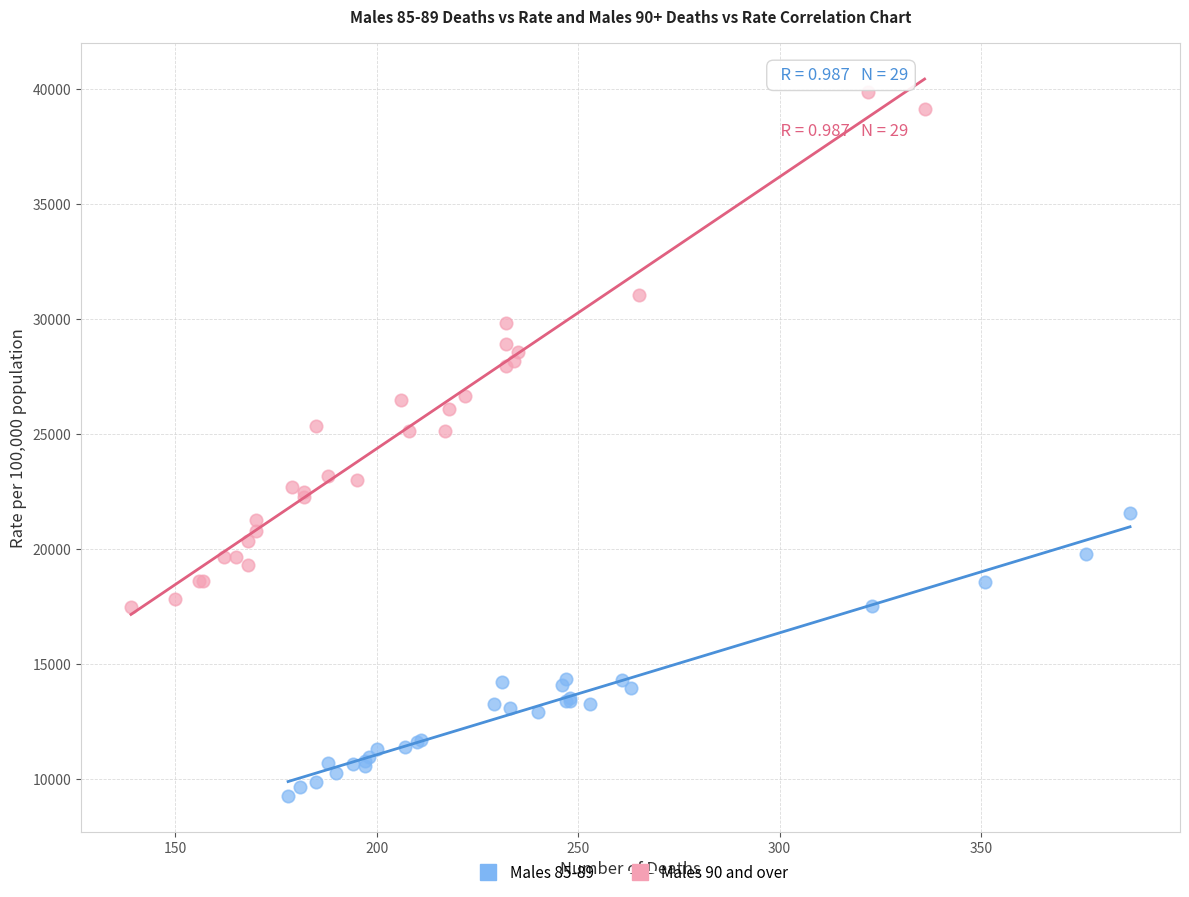

Which series has the largest Y range (max minus min)?

Males 90 and over